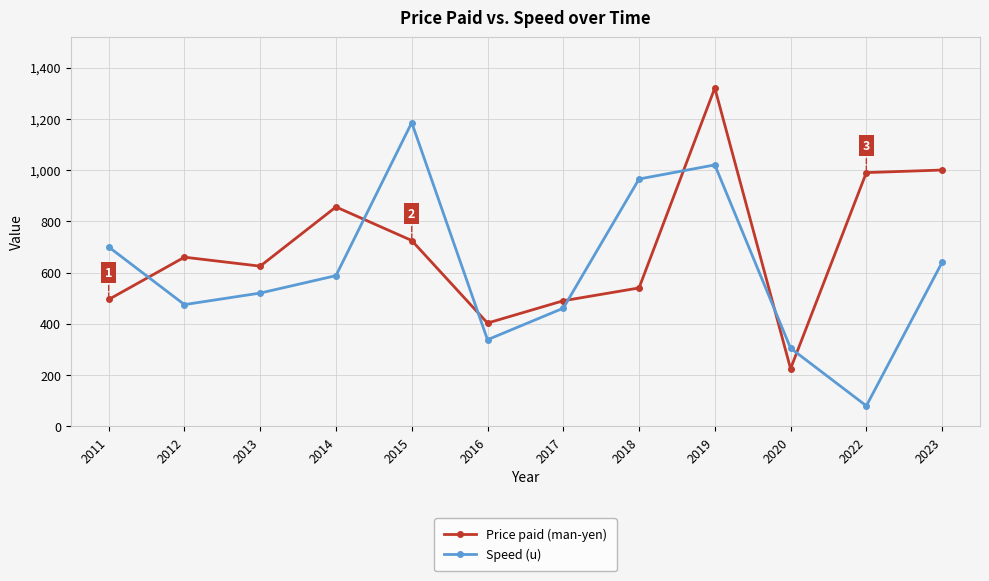

List the series in order of their overall mean, highest first.

Price paid (man-yen), Speed (u)